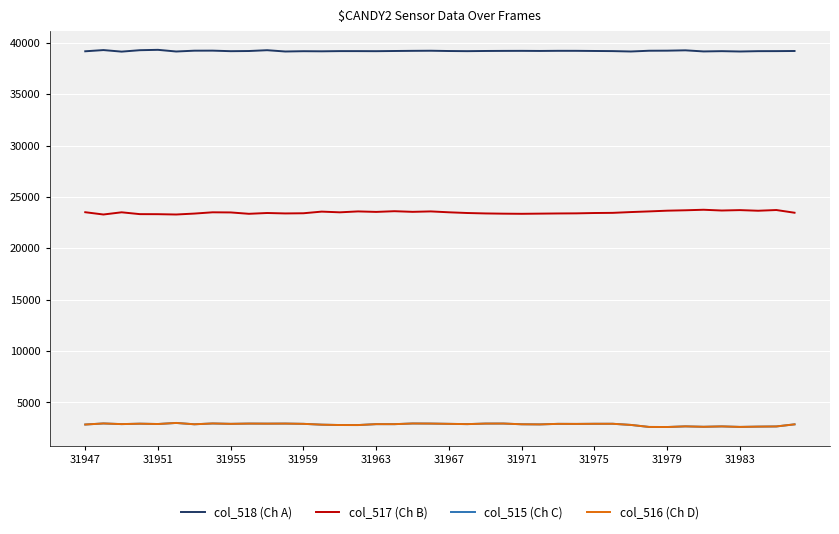

Which series has the largest total across all categories?

col_518 (Ch A)